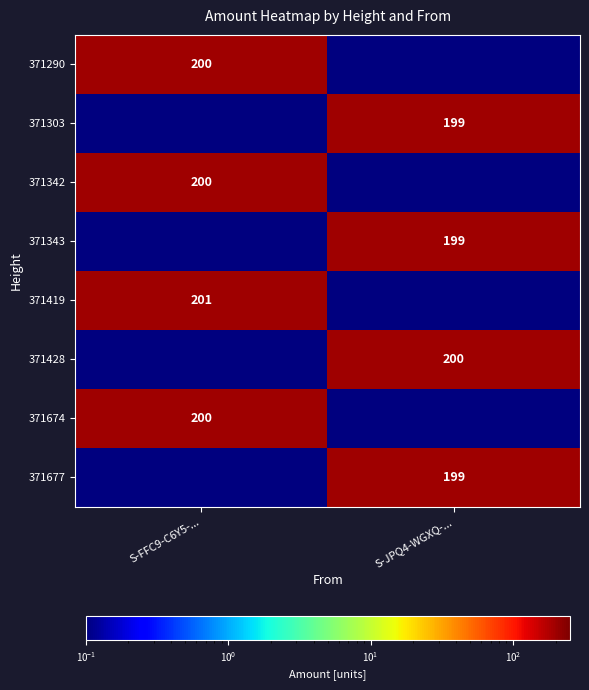

How many categories are shown in the chart?

2